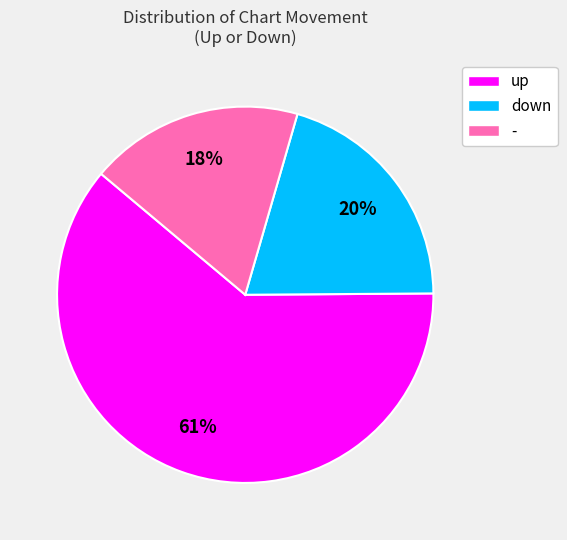

How many slices are in this pie chart?

3